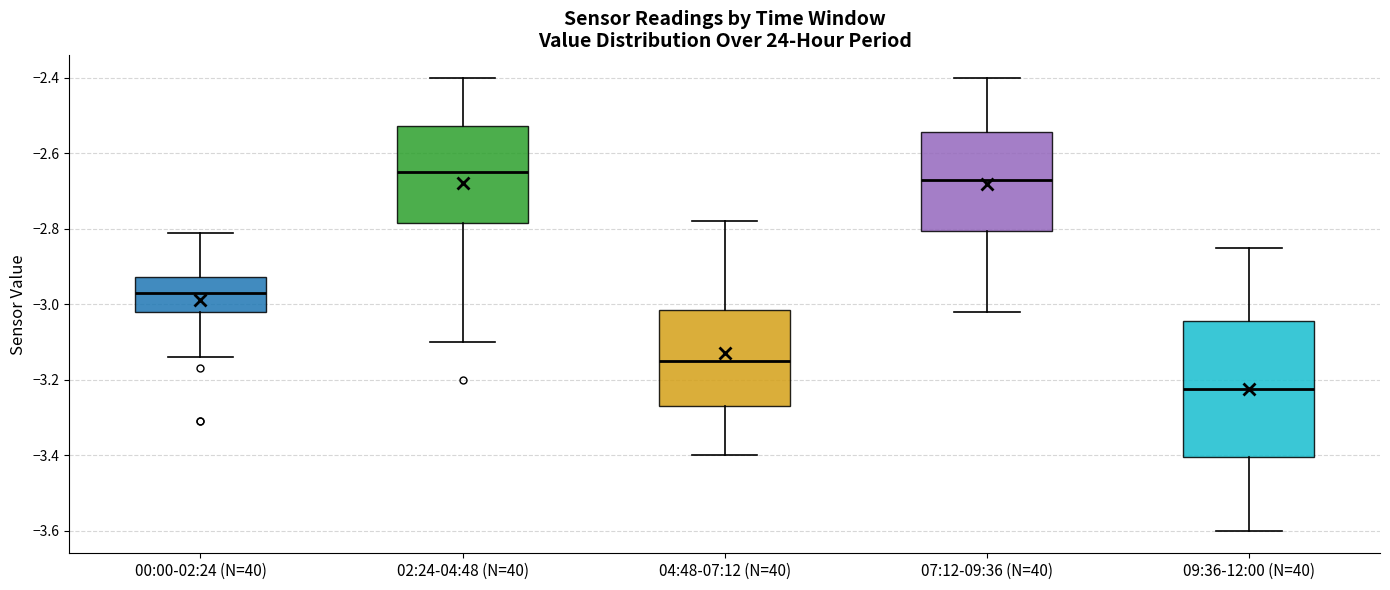

Comparing the boxes themselves (not the whiskers), which one is the tallest?

09:36-12:00 (N=40)